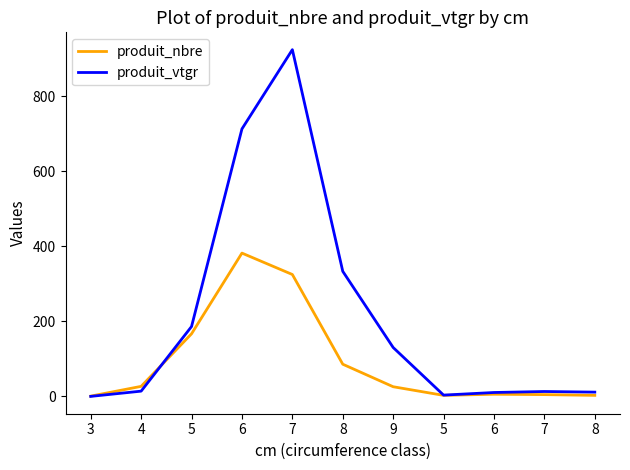

At which category does produit_nbre reach its first local valley?

5